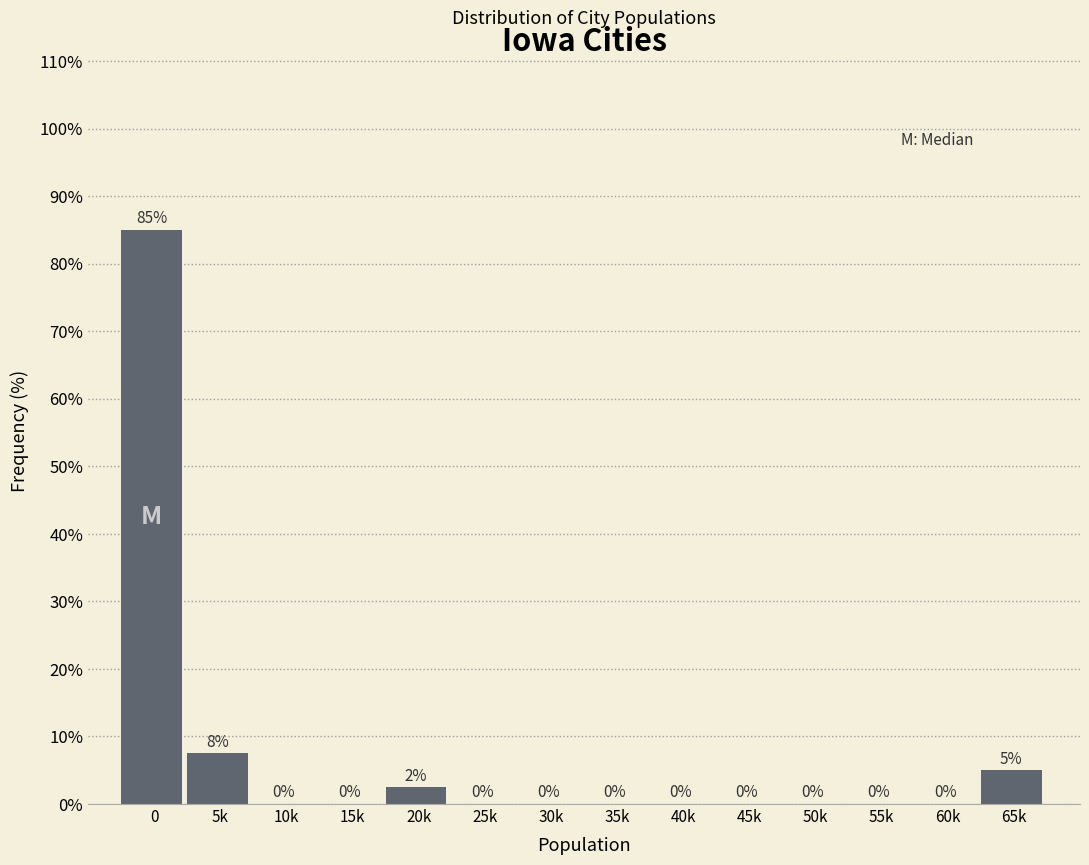

Between 65k and 45k, which is larger?

65k